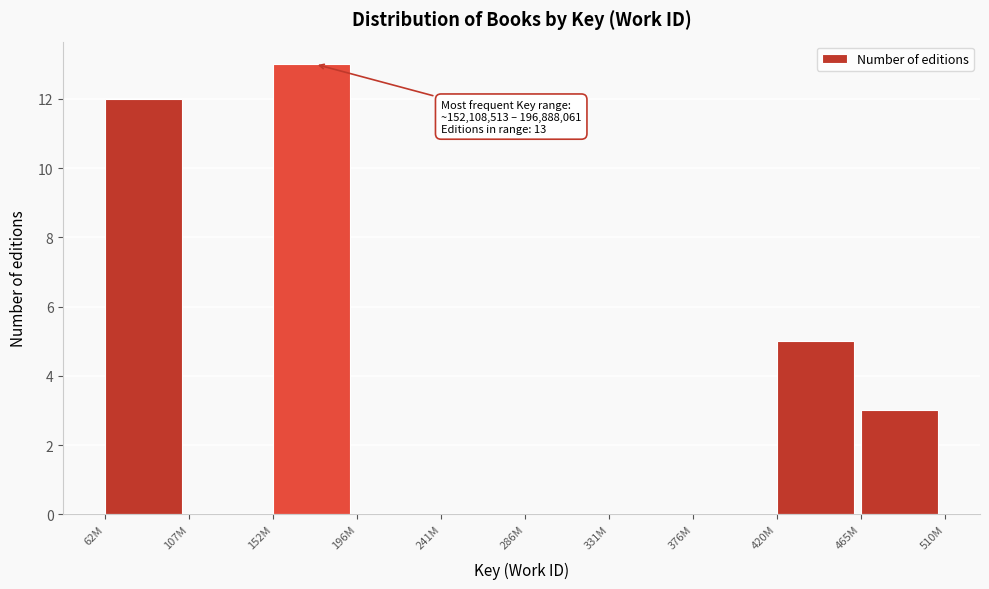

Reading left to right, extract all data points from this chart.

62M=12	107M=0	152M=13	196M=0	241M=0	286M=0	331M=0	376M=0	420M=5	465M=3